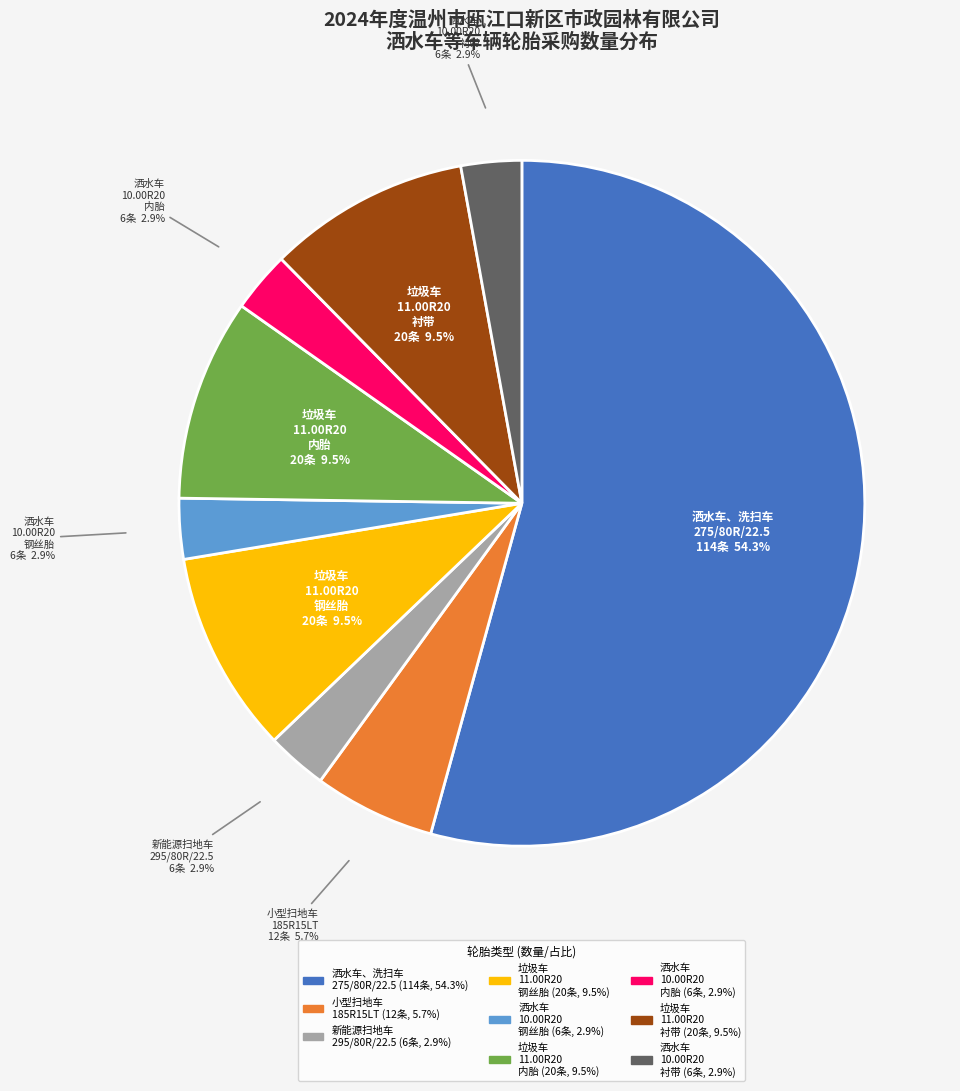

Is there a majority slice in this chart?

Yes